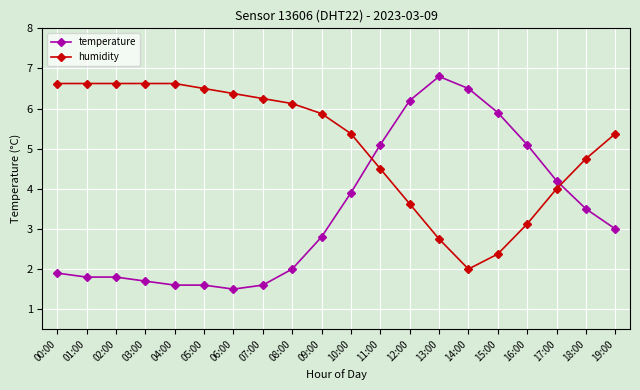

At which category does the chart reach its minimum across all series?

06:00